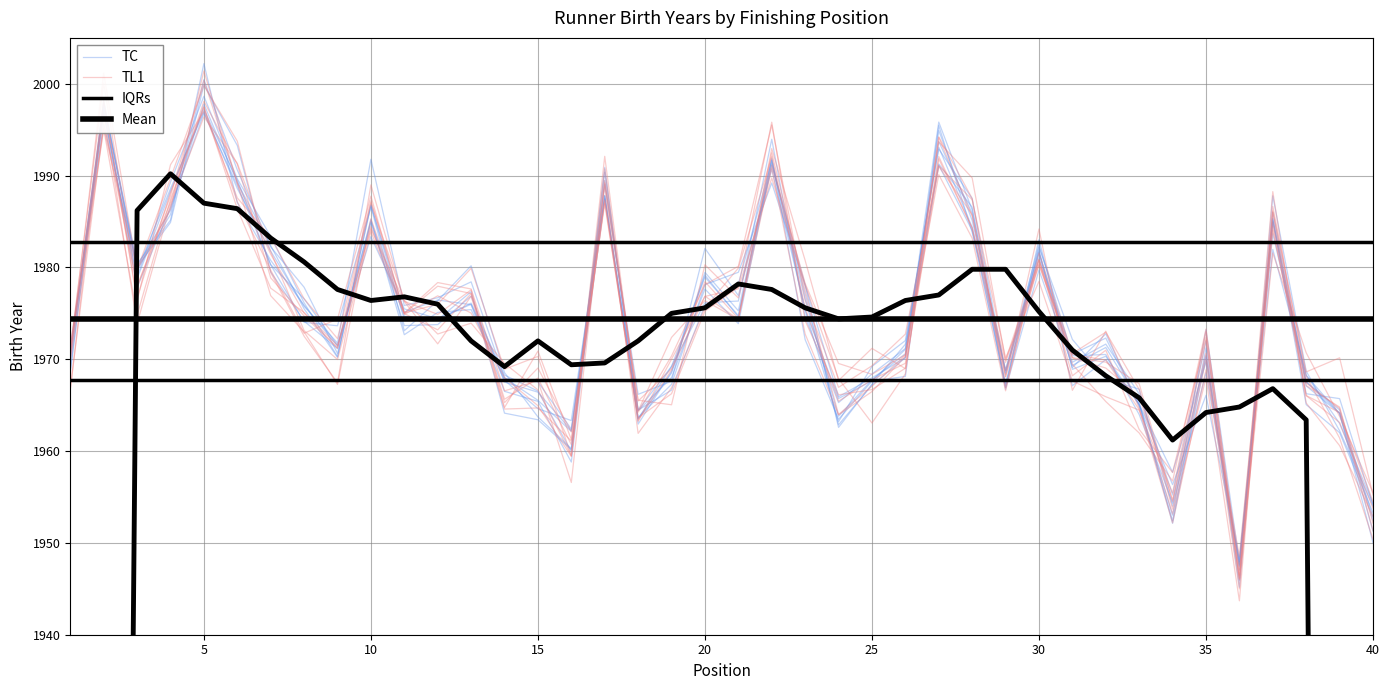

Is this an area chart (filled region under the line)?

No